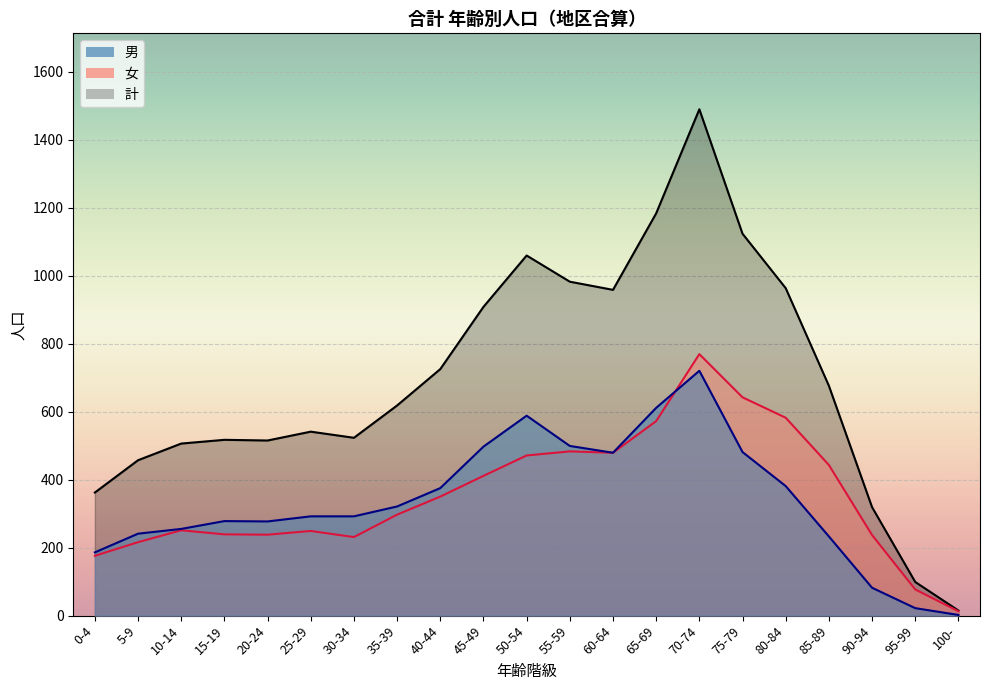

At which category does 計 reach its first local valley?

20-24